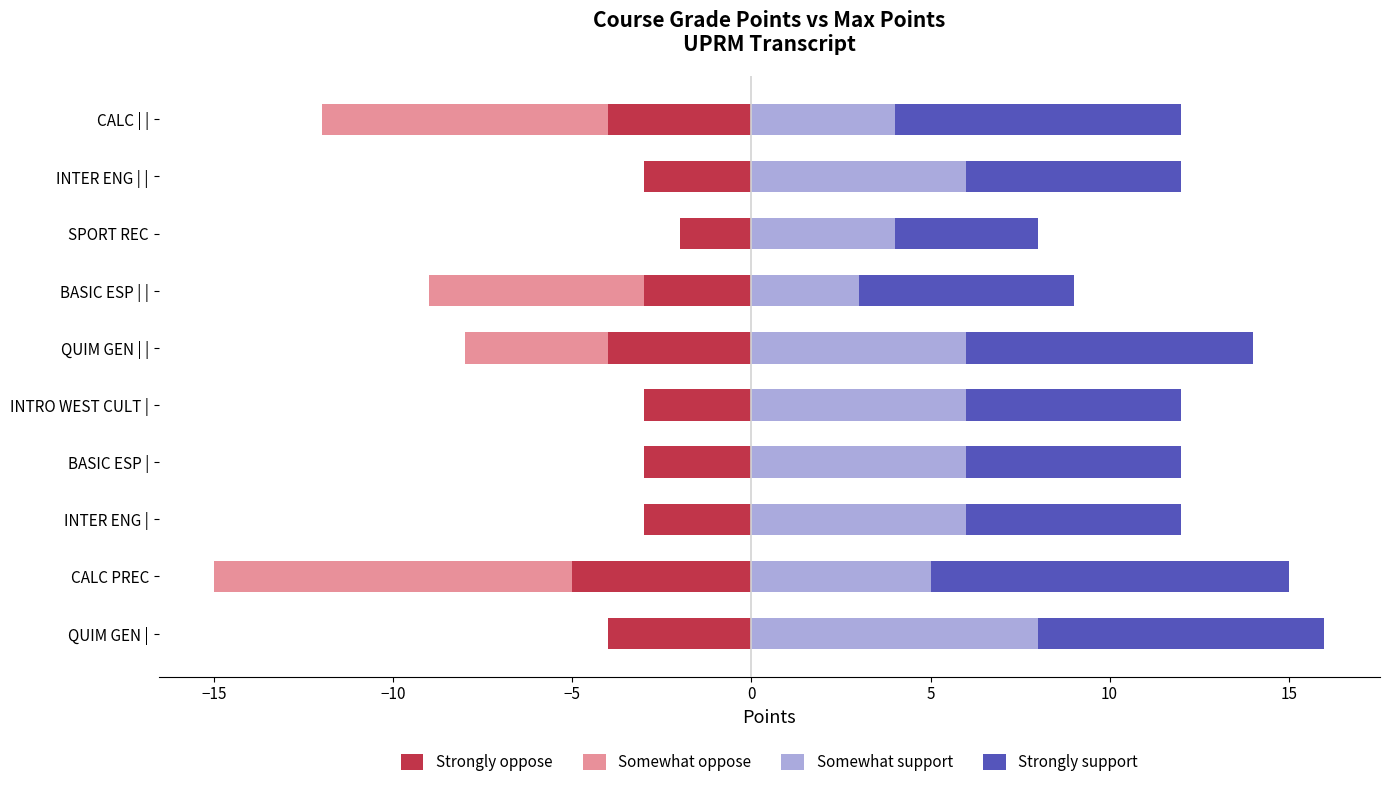

The value of Somewhat support at INTER ENG | is 1. True or false?

False